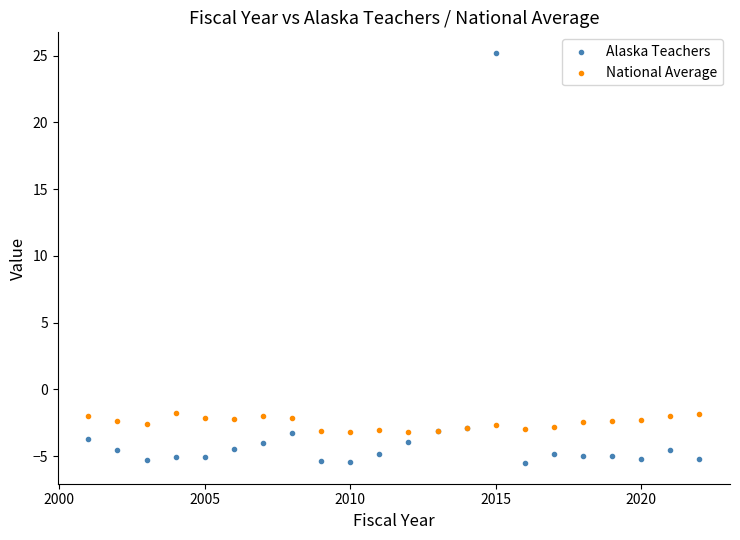

Which series contains the highest Y value?

Alaska Teachers